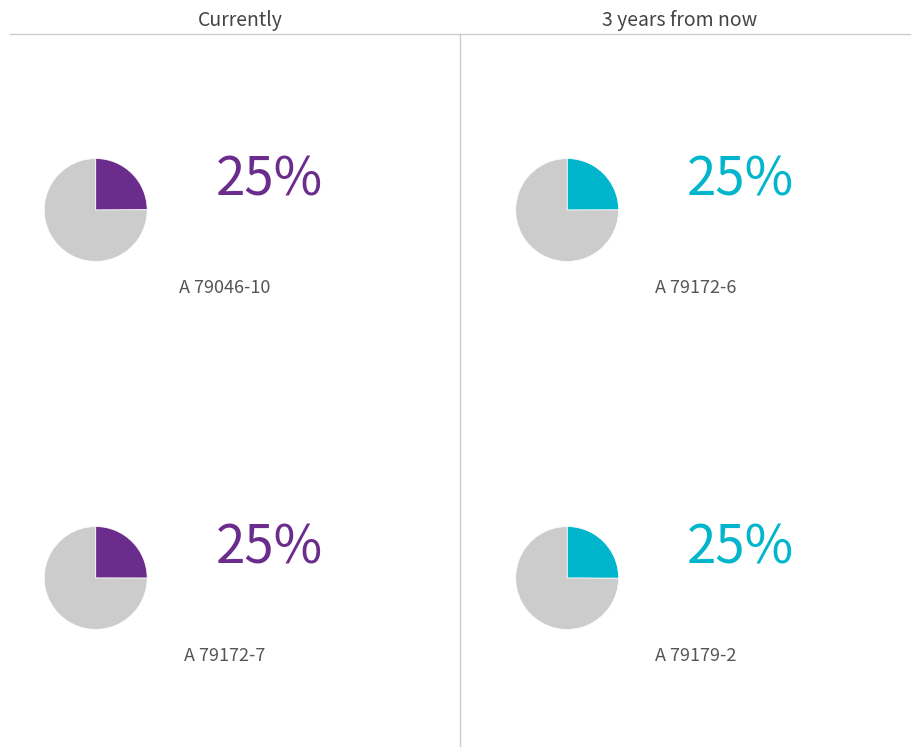

Is there a majority slice in this chart?

No